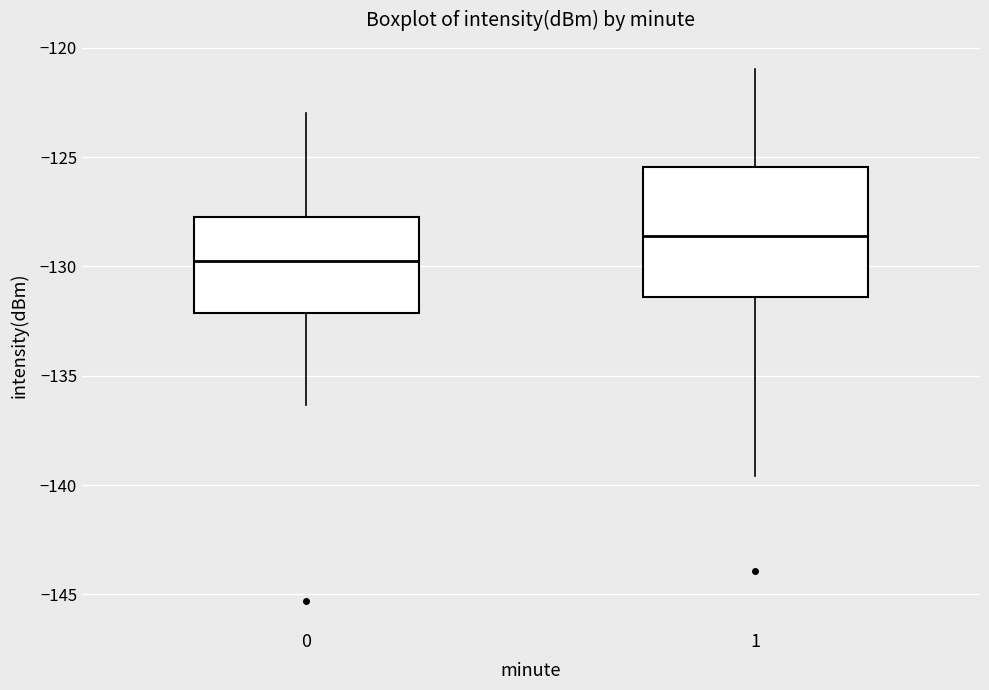

Comparing the boxes themselves (not the whiskers), which one is the tallest?

1